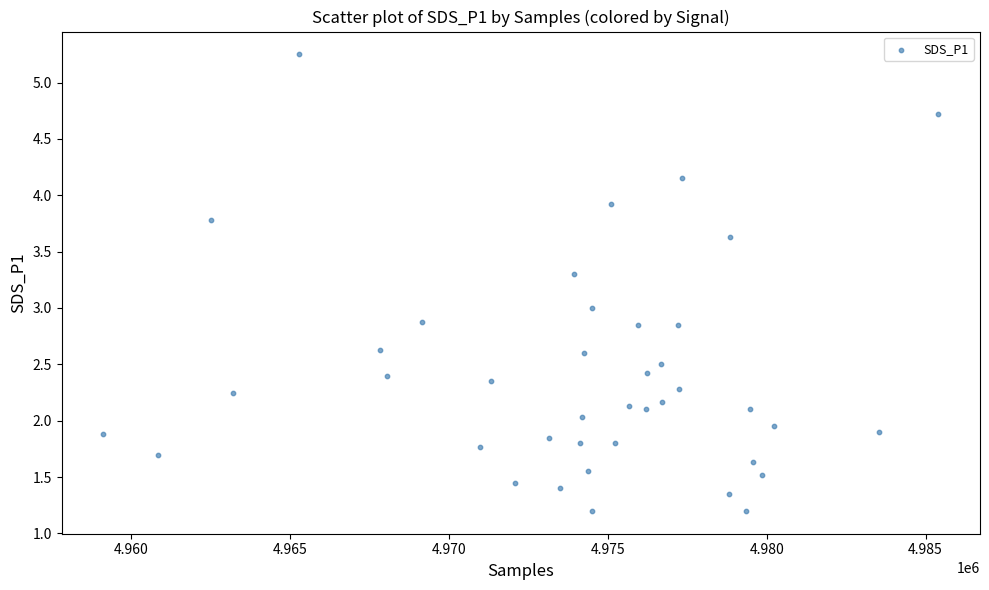

What is the range of X values (max minus min)?

26282.0